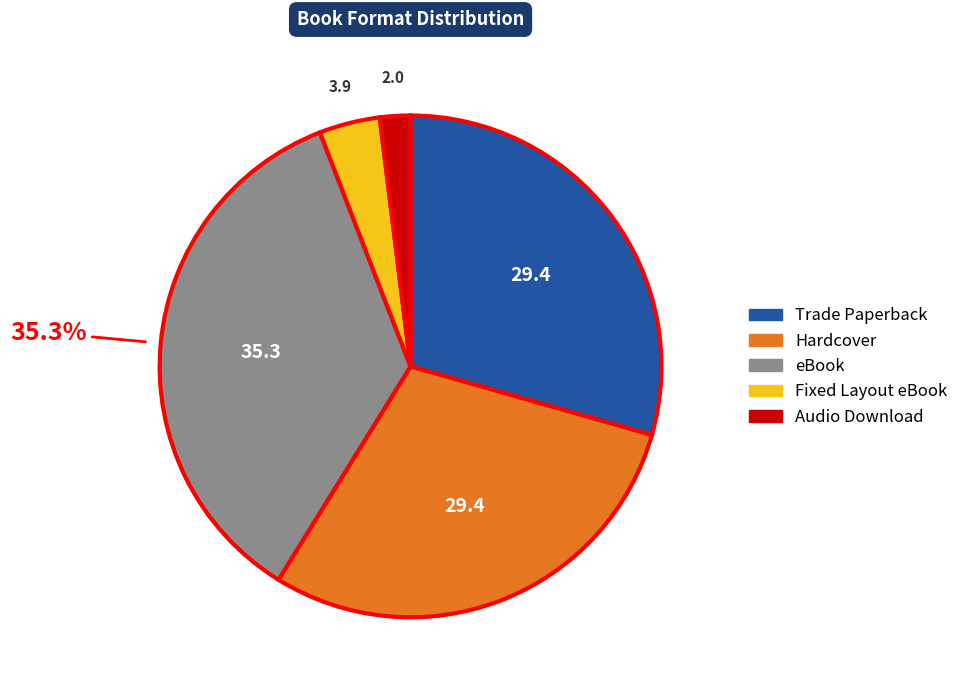

What is the smallest slice in the pie chart?

Audio Download